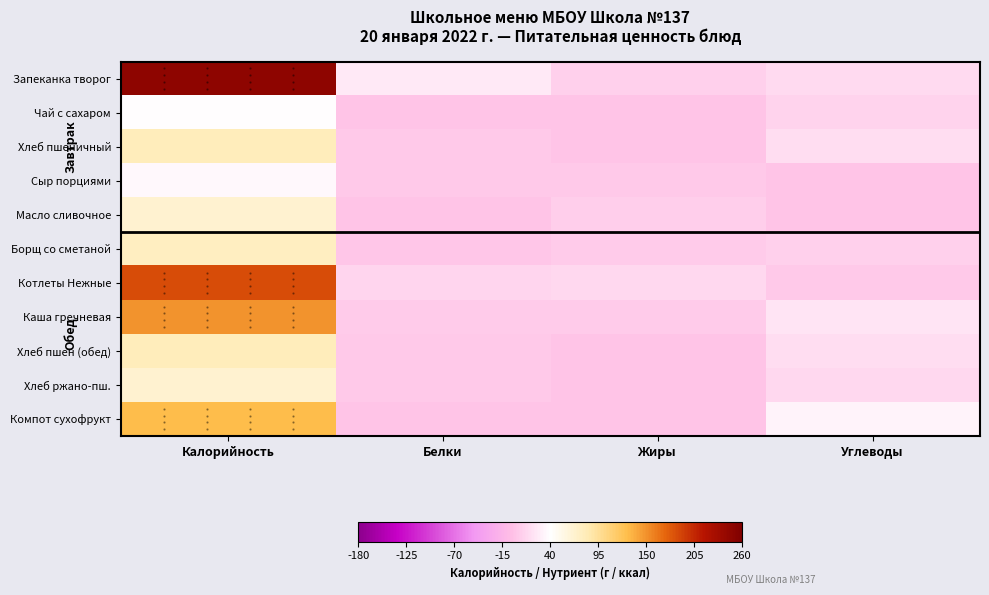

Reading left to right, transcribe all the data shown in this chart.

Запеканка творог: Калорийность=246.8	Белки=25.1	Жиры=8.8	Углеводы=15.6
Чай с сахаром: Калорийность=39.9	Белки=0.0	Жиры=0.0	Углеводы=10.0
Хлеб пшеничный: Калорийность=78.0	Белки=2.4	Жиры=0.3	Углеводы=16.5
Сыр порциями: Калорийность=35.0	Белки=2.6	Жиры=2.7	Углеводы=0.0
Масло сливочное: Калорийность=66.1	Белки=0.1	Жиры=7.2	Углеводы=0.1
Борщ со сметаной: Калорийность=75.6	Белки=1.6	Жиры=4.1	Углеводы=8.0
Котлеты Нежные: Калорийность=185.0	Белки=11.4	Жиры=14.1	Углеводы=3.2
Каша гречневая: Калорийность=148.6	Белки=4.8	Жиры=4.9	Углеводы=21.5
Хлеб пшен (обед): Калорийность=78.0	Белки=2.4	Жиры=0.3	Углеводы=16.5
Хлеб ржано-пш.: Калорийность=66.0	Белки=2.4	Жиры=0.3	Углеводы=13.8
Компот сухофрукт: Калорийность=128.1	Белки=0.4	Жиры=0.1	Углеводы=32.9